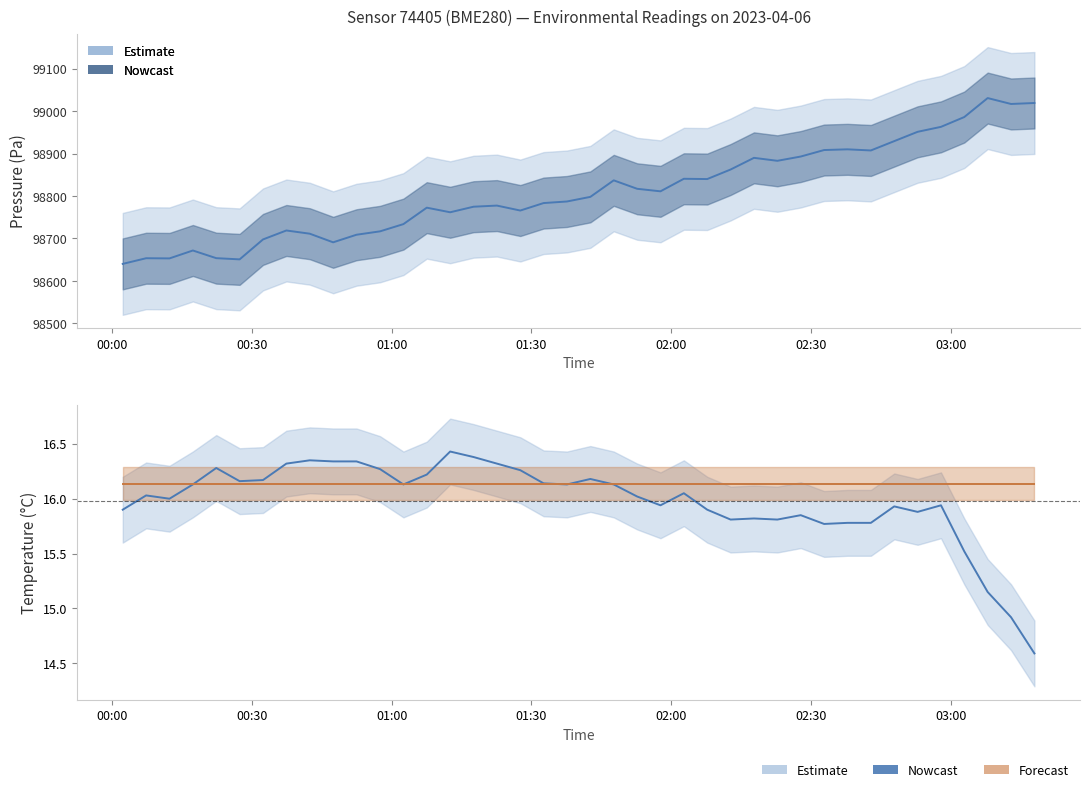

True or false: humidity has a value of 21.5 at 11.

False